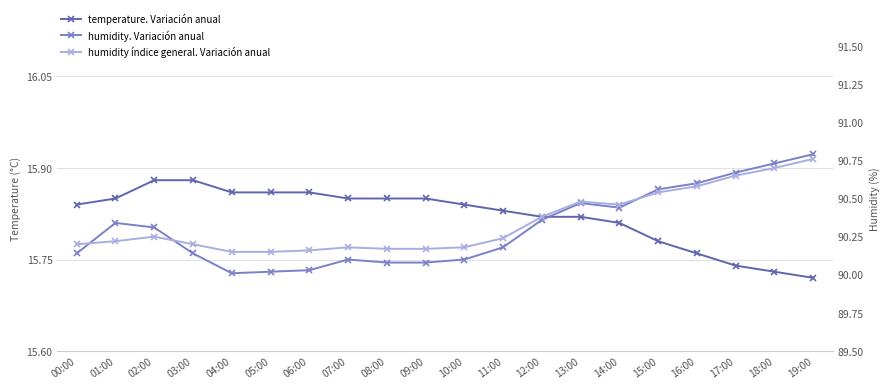

Is this an area chart (filled region under the line)?

No